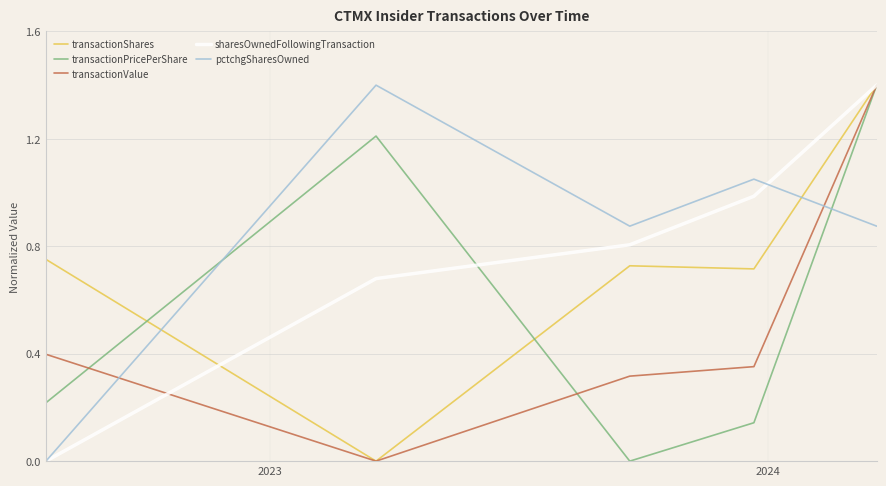

How many times do pctchgSharesOwned and transactionValue cross each other?

2